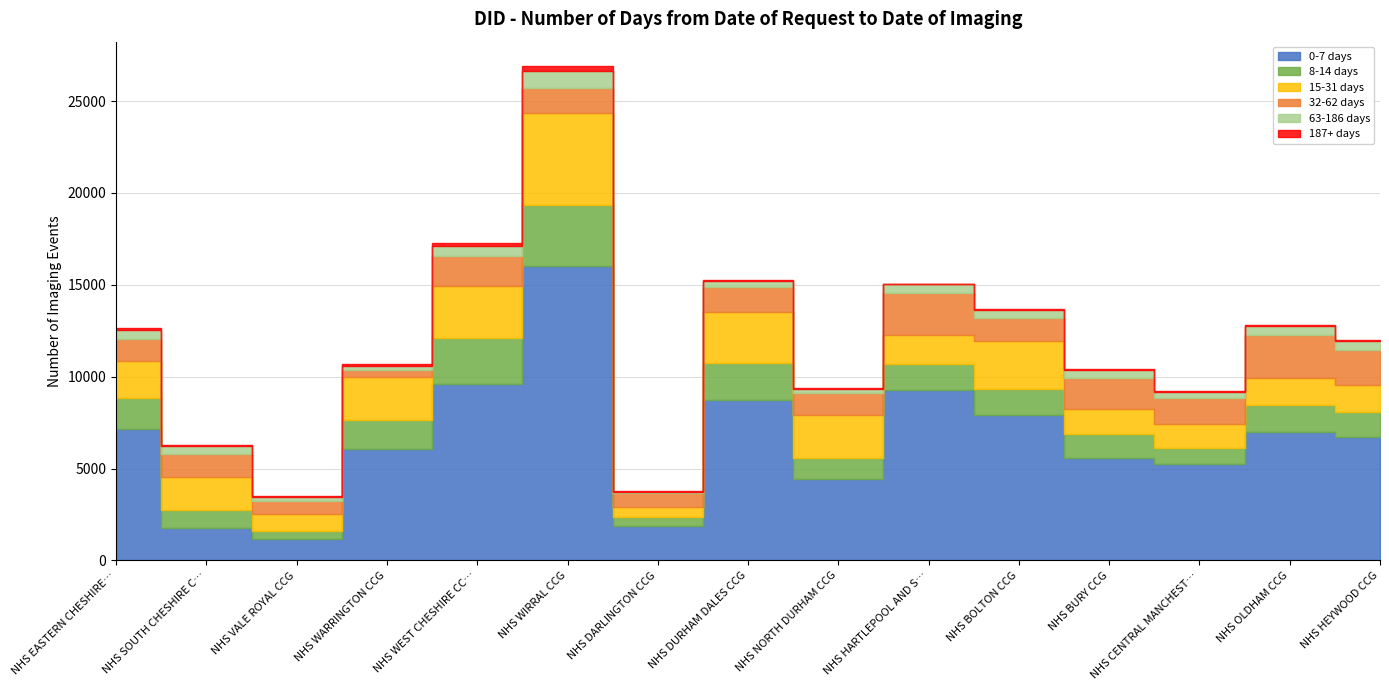

Which series changed the most between NHS EASTERN CHESHIRE CCG and NHS BOLTON CCG?

0-7 days